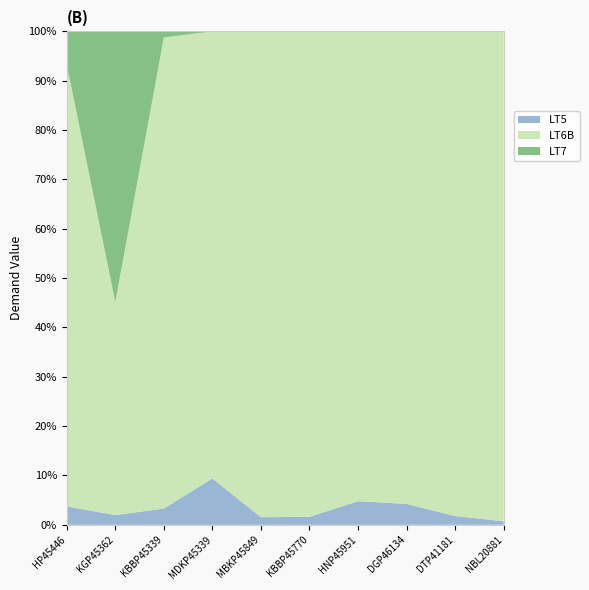

Reading left to right, extract all data points from this chart.

LT5: HP45446=1429.0	KGP45362=537.0	KBBP45339=930.0	MDKP45339=3853.0	MBKP45849=715.0	KBBP45770=961.0	HNP45951=1495.0	DGP46134=1767.0	DTP41181=627.0	NBL20881=240.0
LT6B: HP45446=34553.6	KGP45362=11815.1	KBBP45339=27007.9	MDKP45339=37192.1	MBKP45849=46028.0	KBBP45770=58712.8	HNP45951=29769.6	DGP46134=40098.7	DTP41181=34705.8	NBL20881=34198.4
LT7: HP45446=2600.0	KGP45362=15000.0	KBBP45339=343.0	MDKP45339=0.0	MBKP45849=0.0	KBBP45770=0.0	HNP45951=0.0	DGP46134=0.0	DTP41181=0.0	NBL20881=0.0